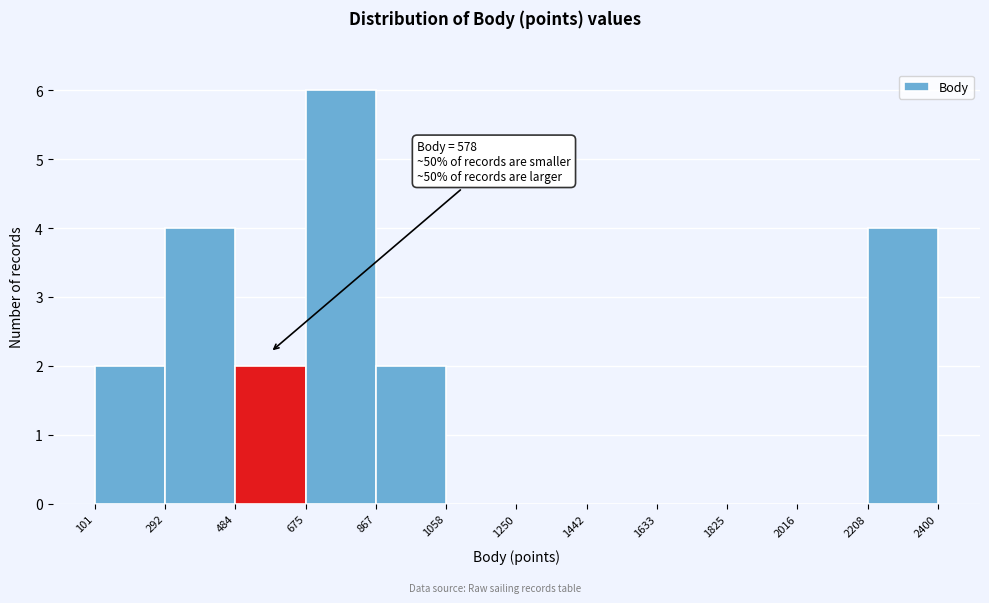

Over which range of the x-axis is the bar tallest?

675 to 867